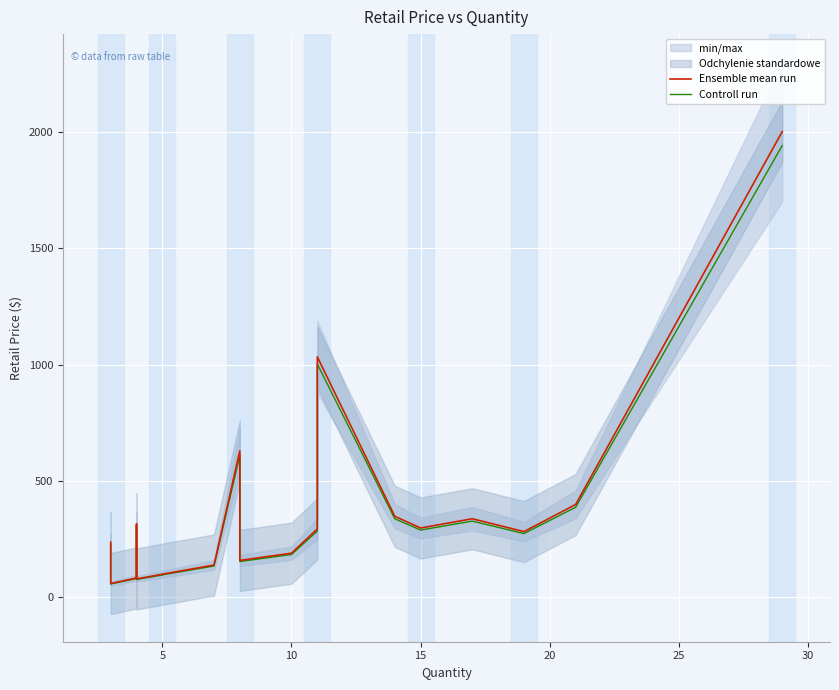

Reading left to right, transcribe all the data shown in this chart.

Ensemble mean run: 237.0	59.6	83.5	316.0	79.5	79.5	99.4	99.9	139.2	629.8	159.0	190.0	294.1	1033.7	348.3	298.2	338.0	282.7	399.0	2001.0
Controll run: 229.9	57.9	81.0	306.5	77.1	77.1	96.4	96.9	135.0	610.9	154.3	184.3	285.3	1002.7	337.9	289.3	327.8	274.2	387.0	1941.0